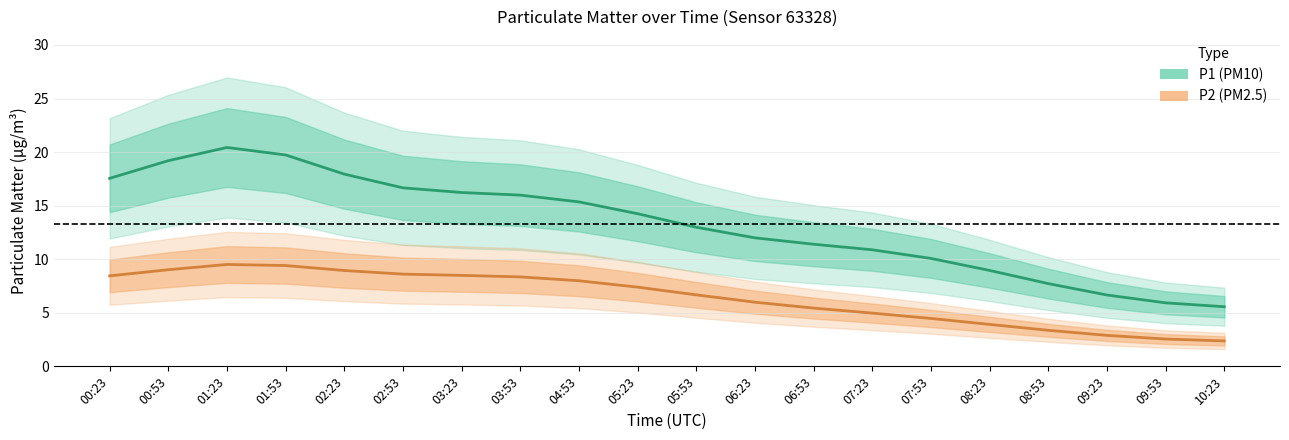

At which category does P2 (PM2.5) reach its first local peak?

01:23